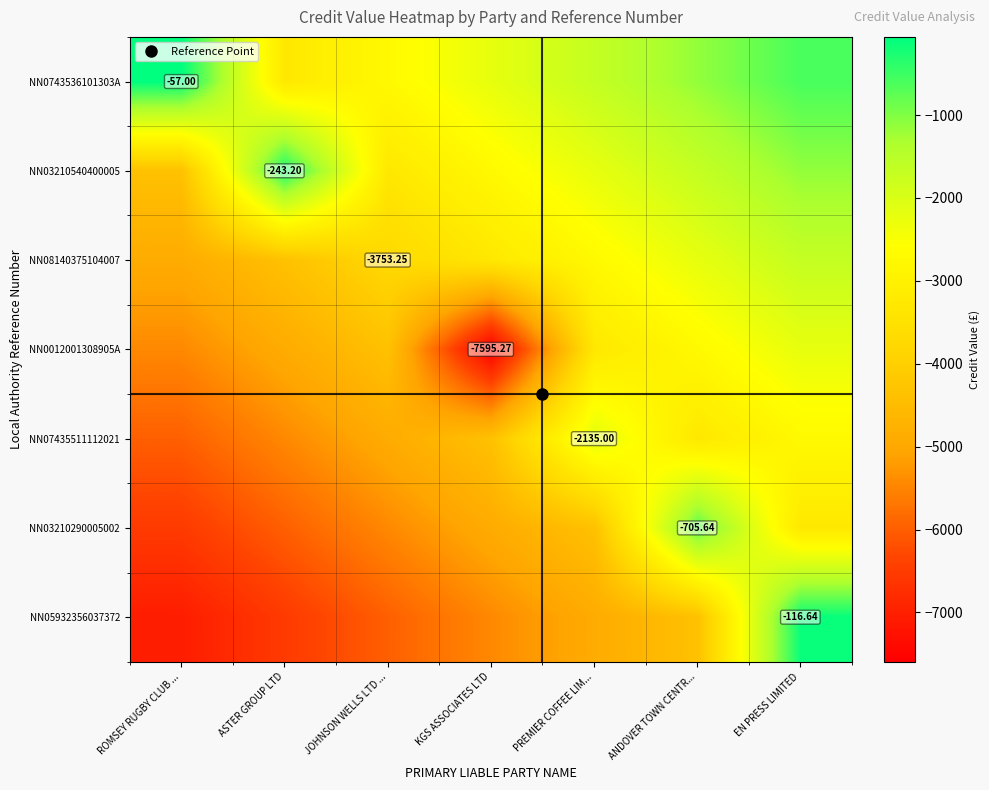

What is the lowest value of the NN0012001308905A series?

-7595.3